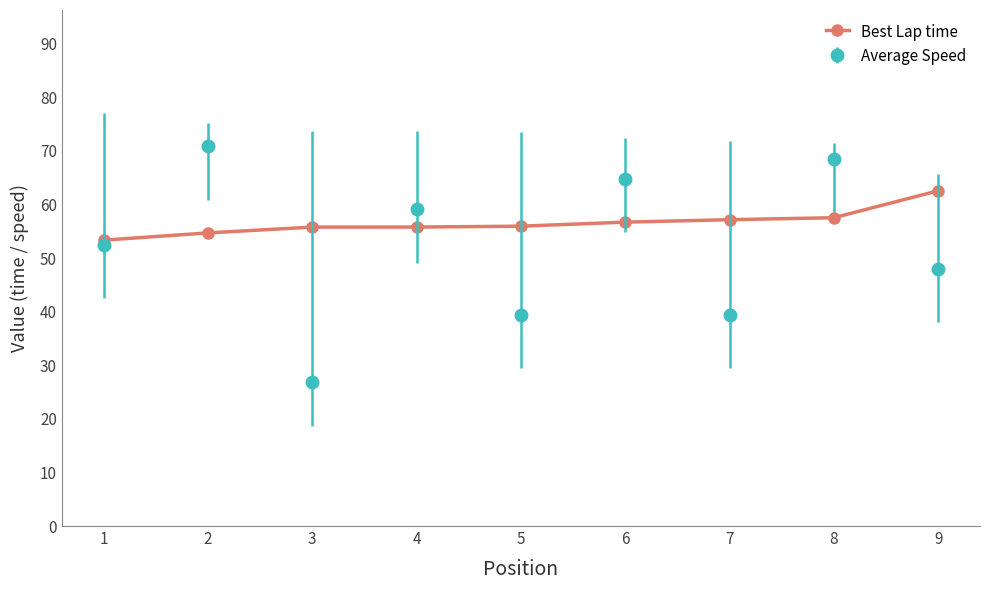

What is the value of the Best Lap time point at the 5th from the left?

56.0